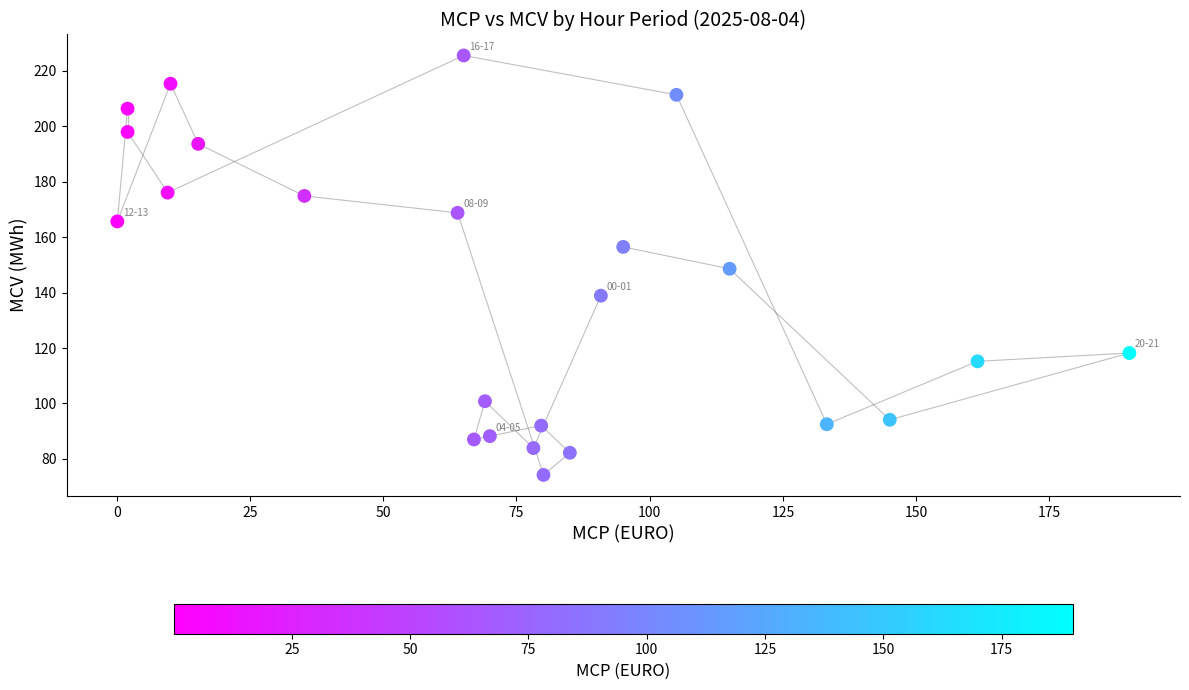

What is the range of Y values (max minus min)?

151.4